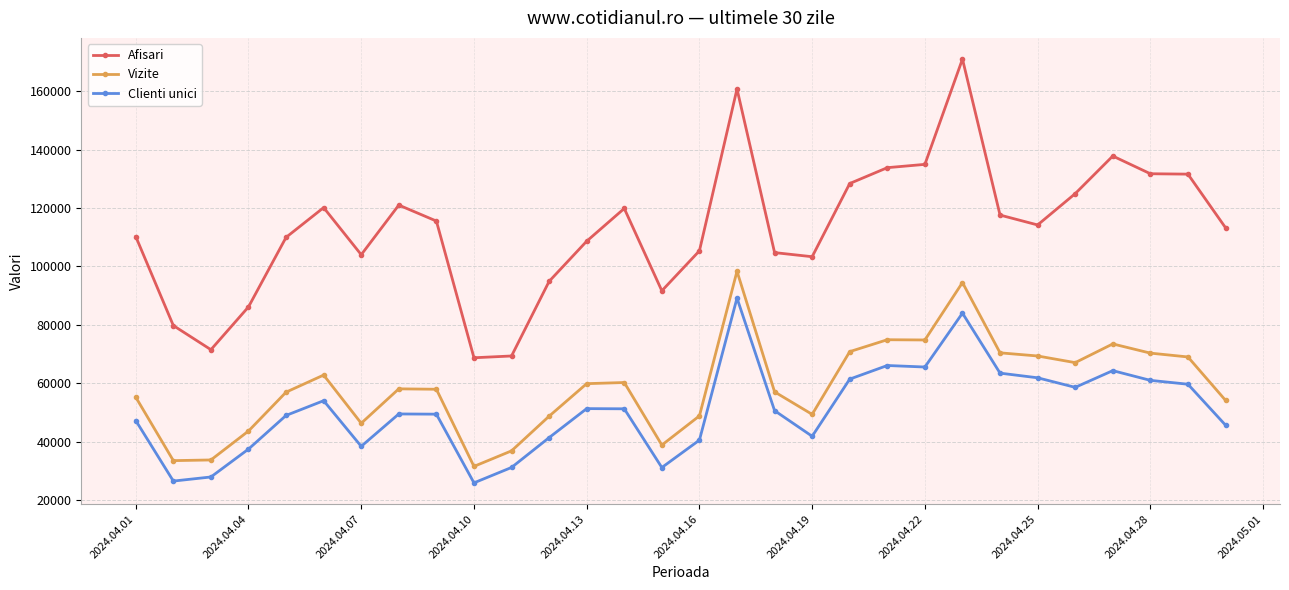

True or false: Vizite and Afisari cross at least once.

False